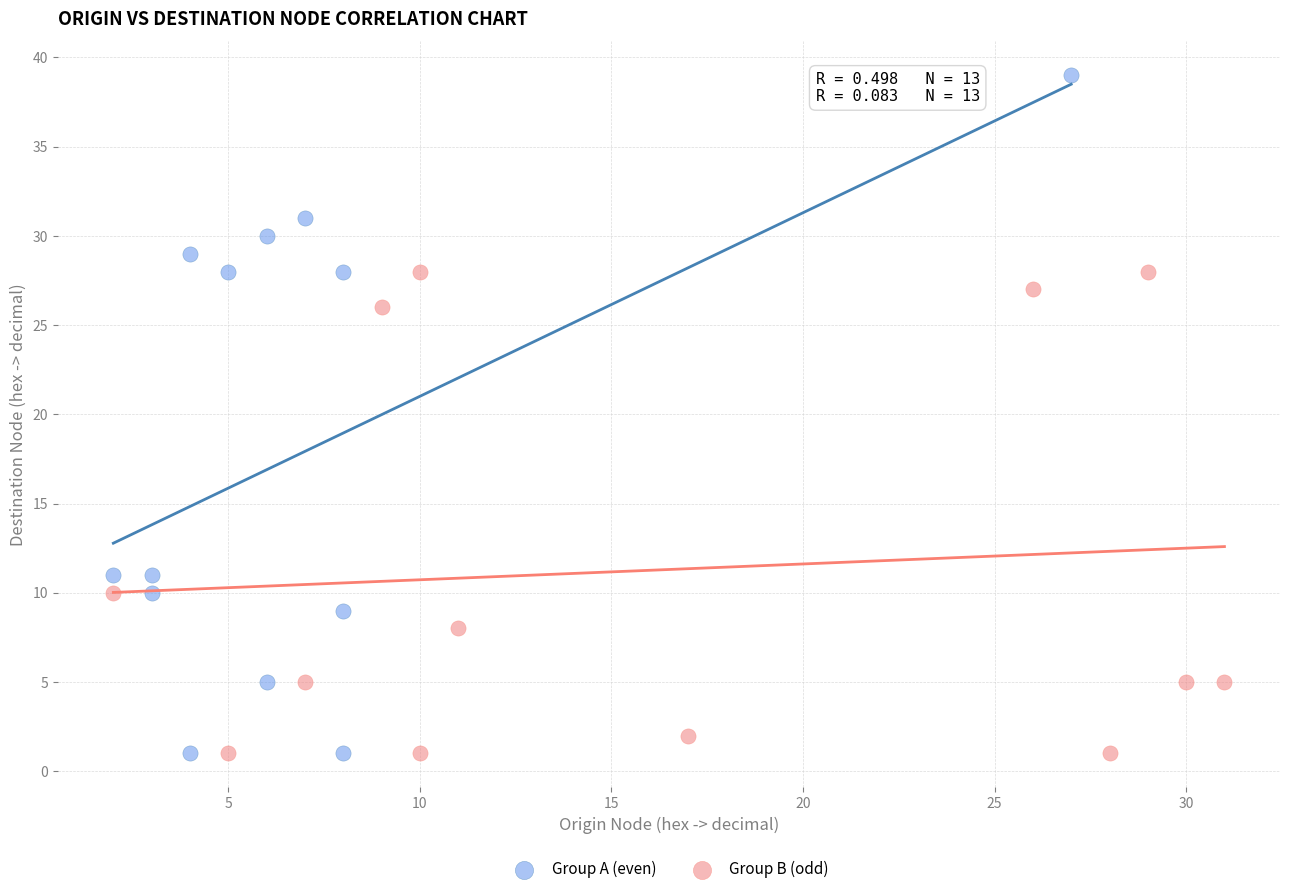

Which series contains the highest Y value?

Group A (even)